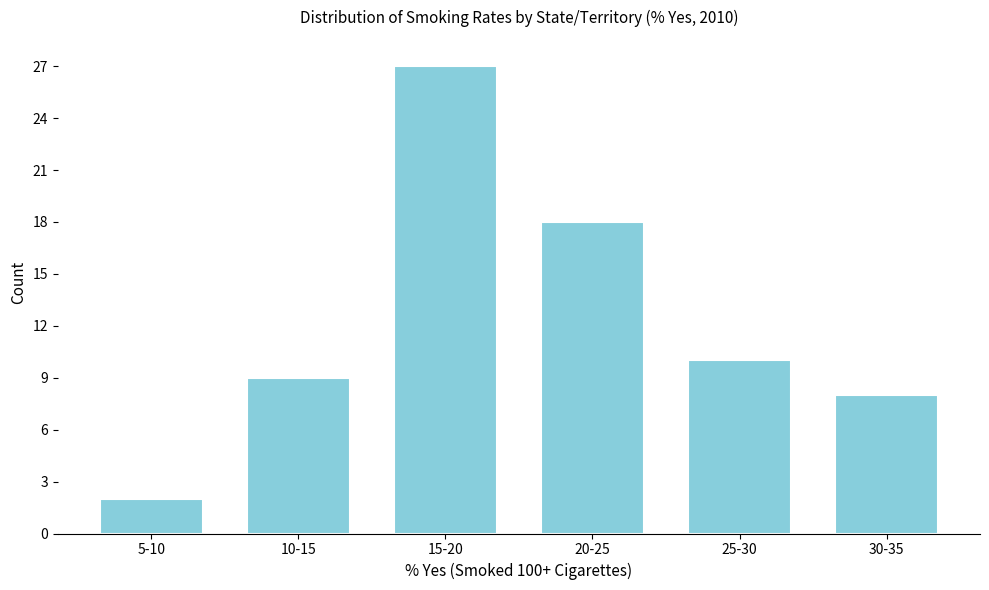

Reading right to left, list all the values displayed in this chart.

8	10	18	27	9	2